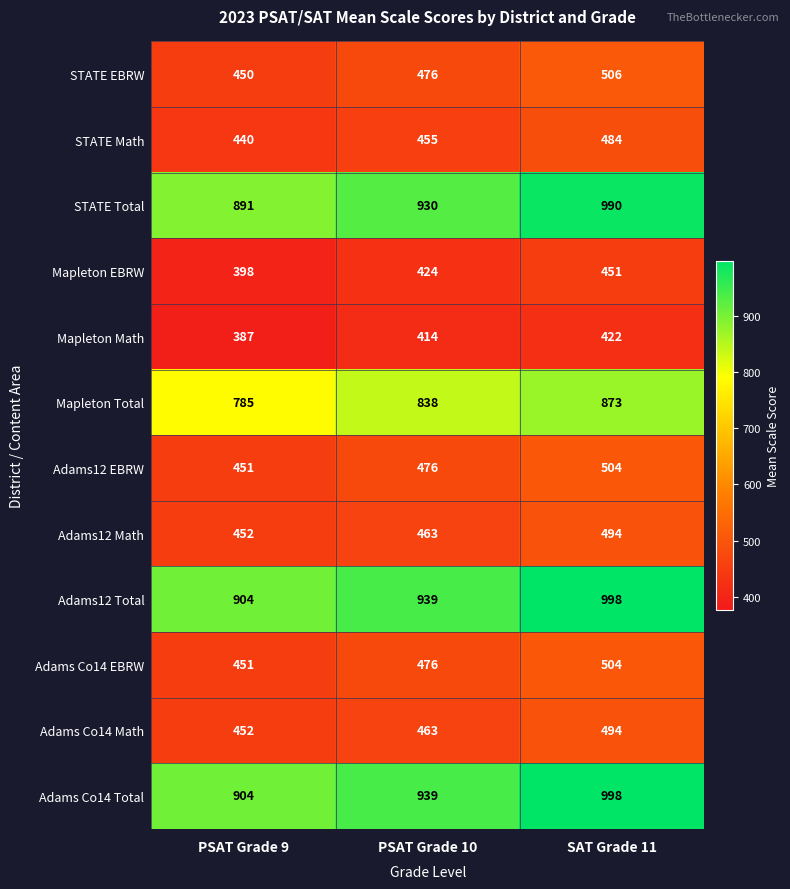

Where is Mapleton Total nearest to the value 829?

PSAT Grade 10